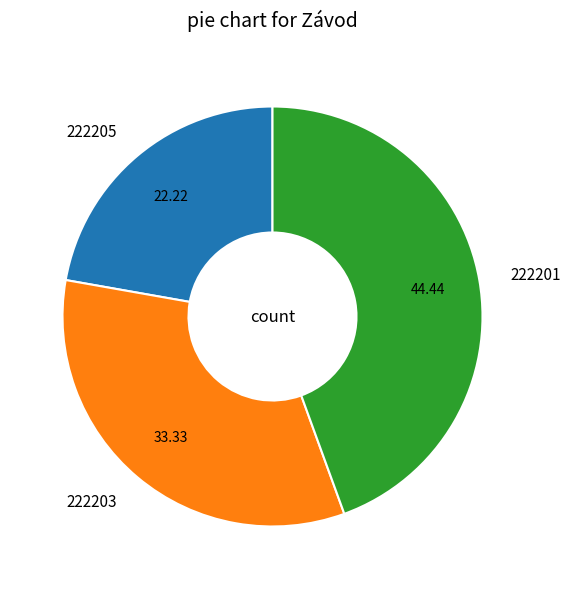

Between 222201 and 222203, which is larger?

222201